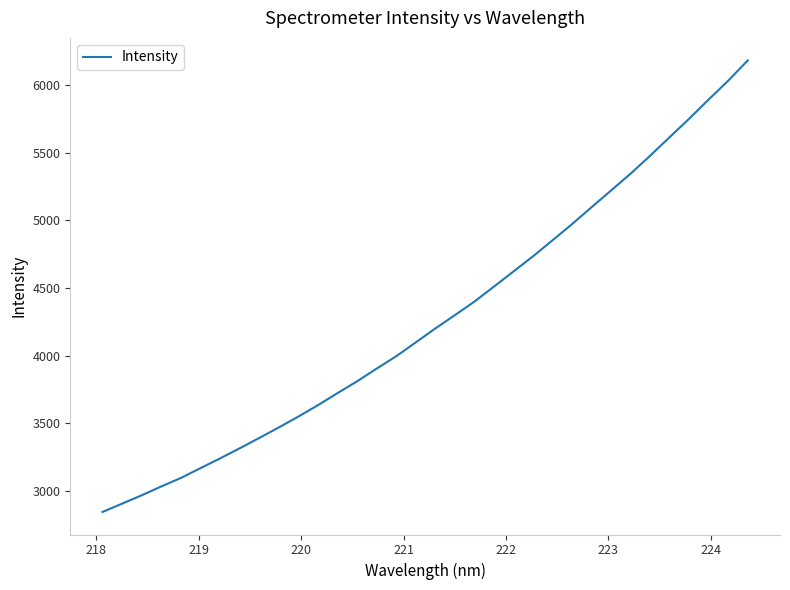

Does the chart display data point markers on the line(s)?

No